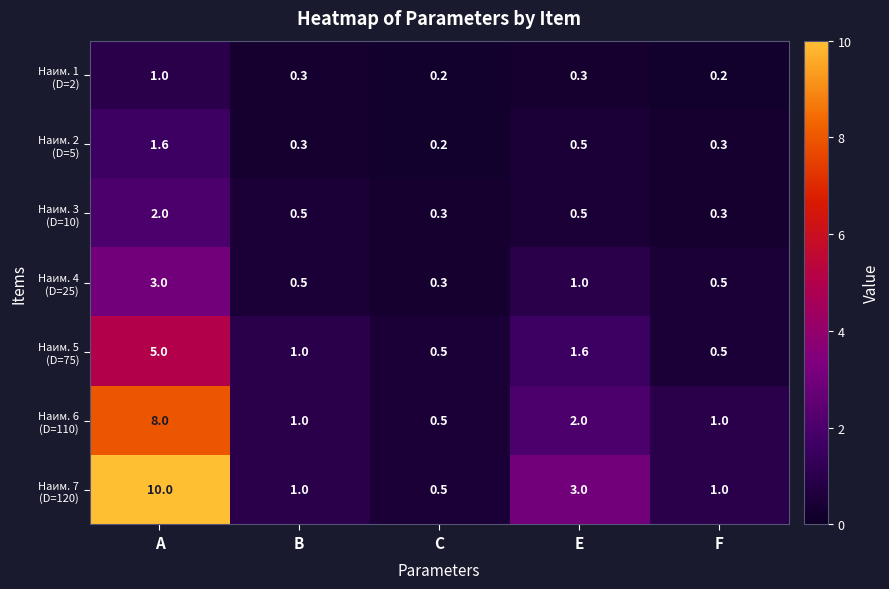

At which category is the sum across all series the highest?

A